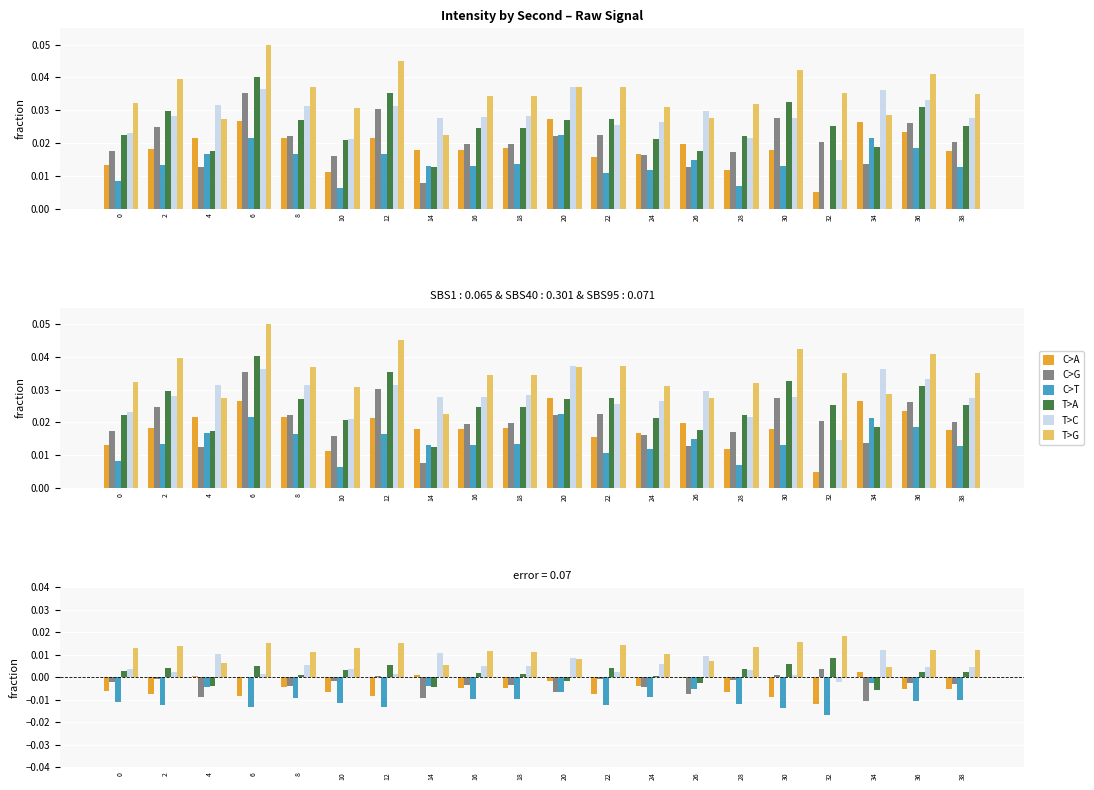

What is the sum of all T>C values?

0.1